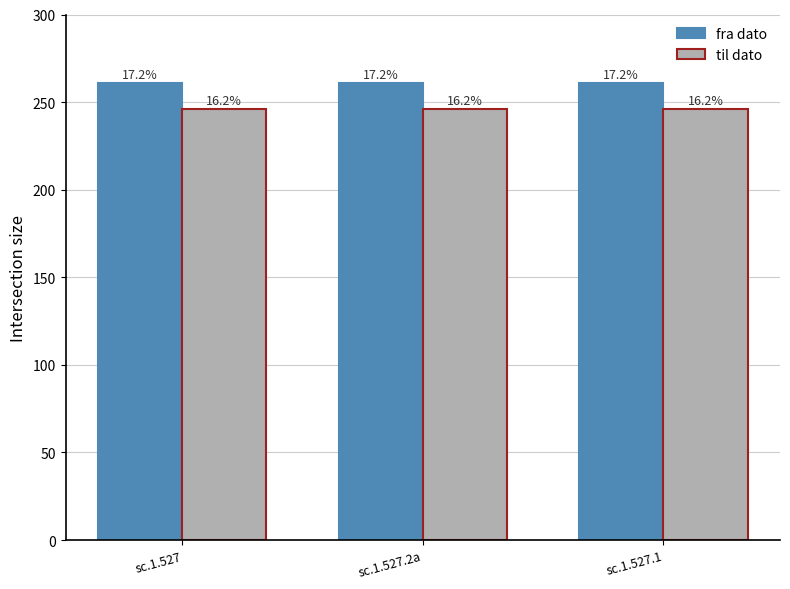

Between sc.1.527 and sc.1.527.1, which is larger?

sc.1.527